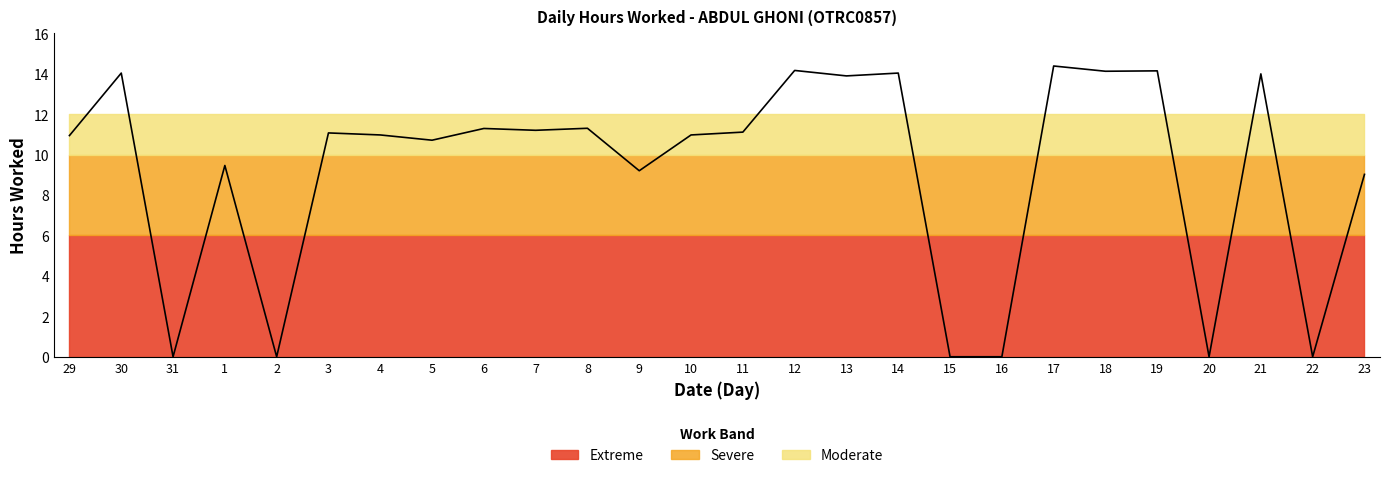

Which category has the highest value across all series?

17